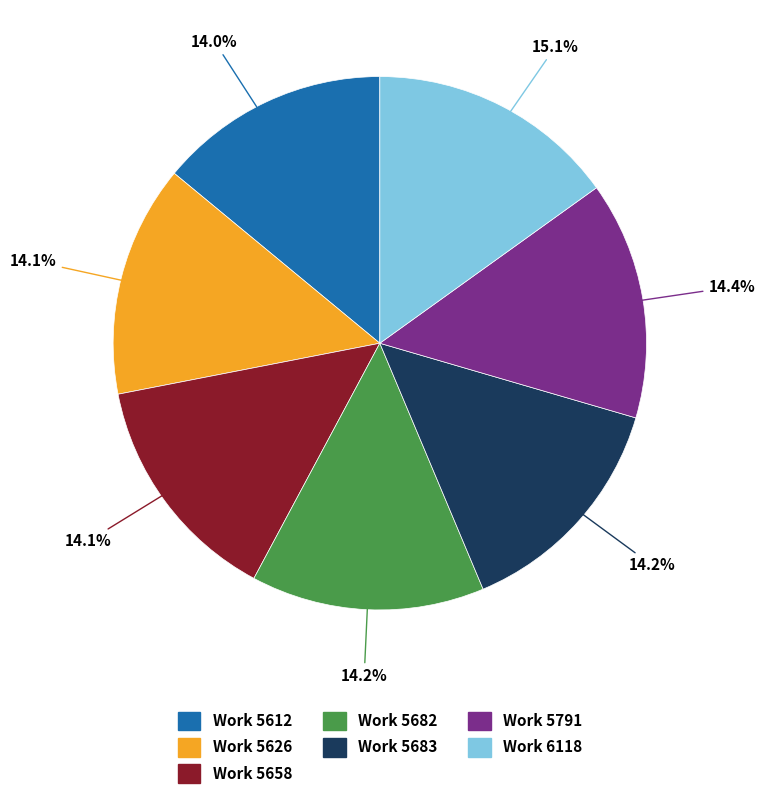

Is there a majority slice in this chart?

No